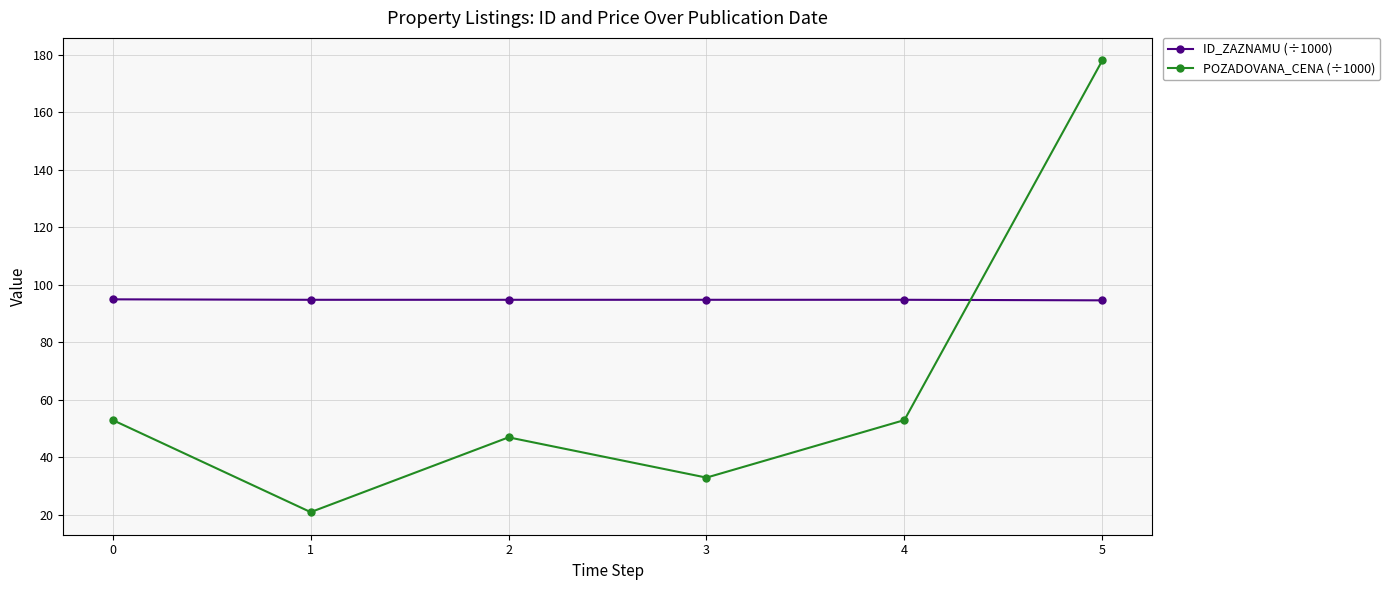

Rank the series by their maximum value, from lowest to highest.

ID_ZAZNAMU (÷1000), POZADOVANA_CENA (÷1000)